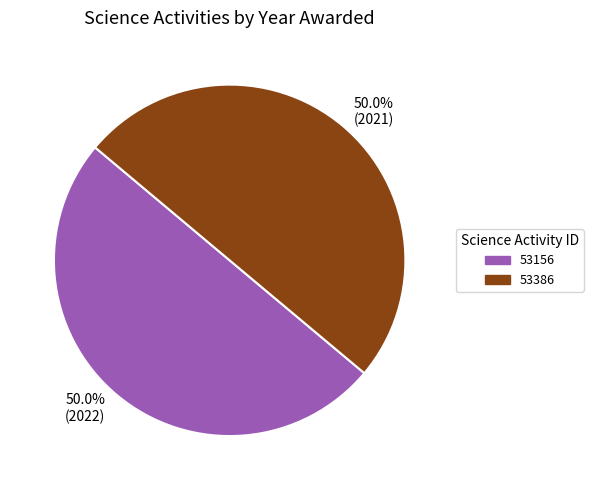

How many slices are in this pie chart?

2